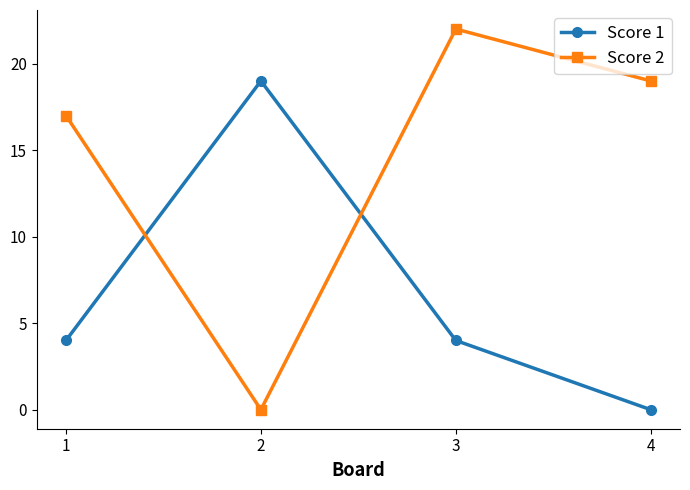

Reading left to right, list all the values displayed in this chart.

Score 1: 4	19	4	0
Score 2: 17	0	22	19